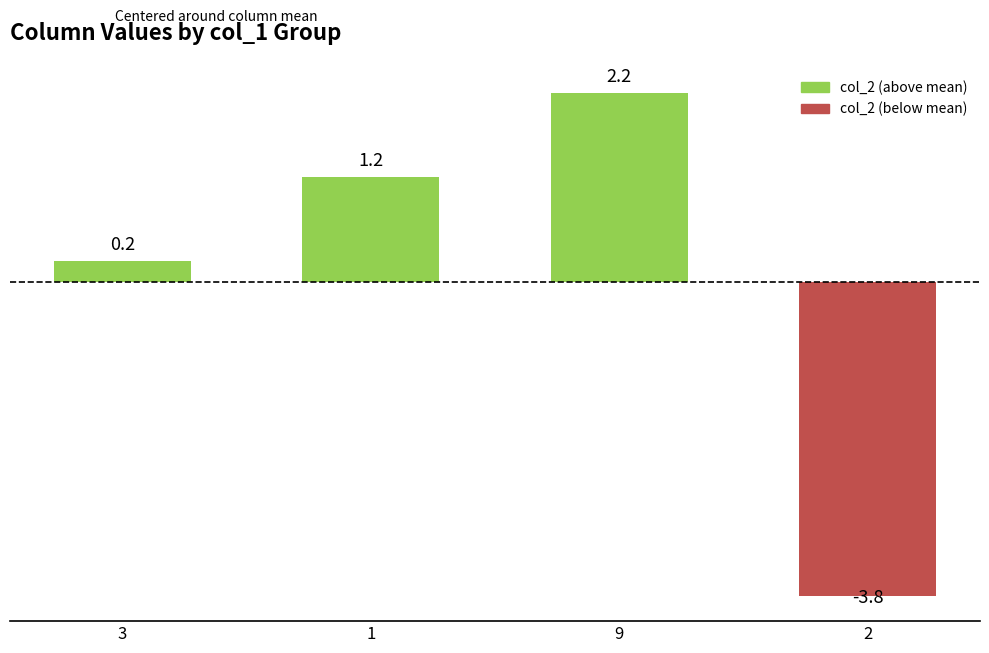

What position from the left is 2?

4